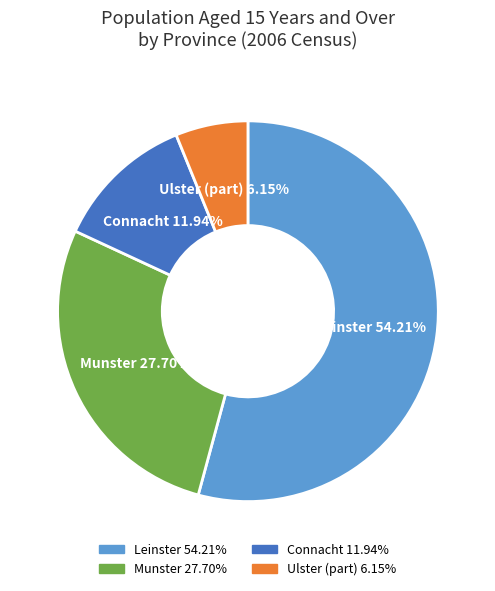

Approximately how many times larger is the value at Connacht compared to Ulster (part)?

1.9